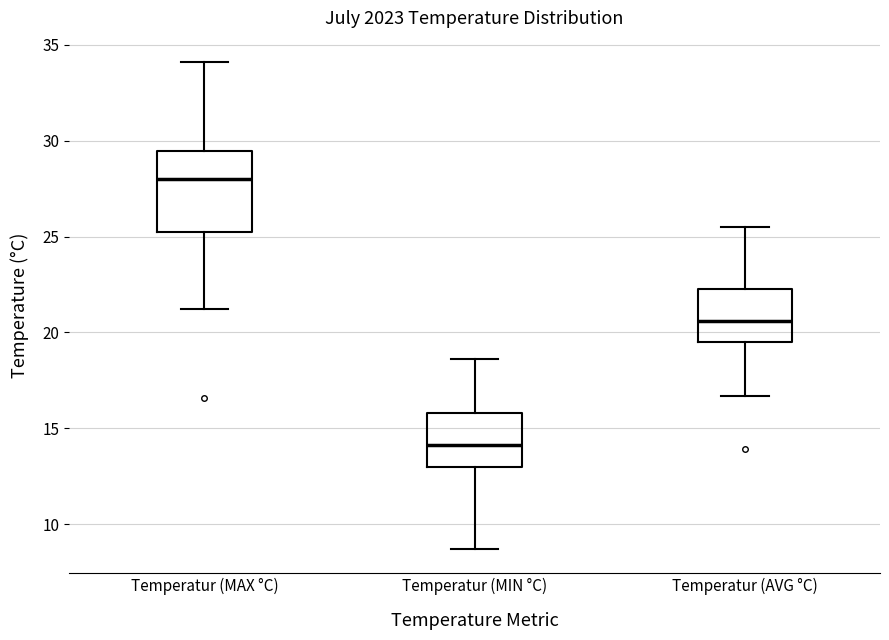

Reading left to right, read every box against the y-axis: the position of its median line, the range the box covers, and the ends of its whiskers. The values are not printed on the chart, so give them approximately, as read against the axis.

Temperatur (MAX °C): median 28.0, box 25.5 to 29.5, whiskers 21.0 to 34.0
Temperatur (MIN °C): median 14.0, box 13.0 to 16.0, whiskers 8.5 to 18.5
Temperatur (AVG °C): median 20.5, box 19.5 to 22.5, whiskers 16.5 to 25.5